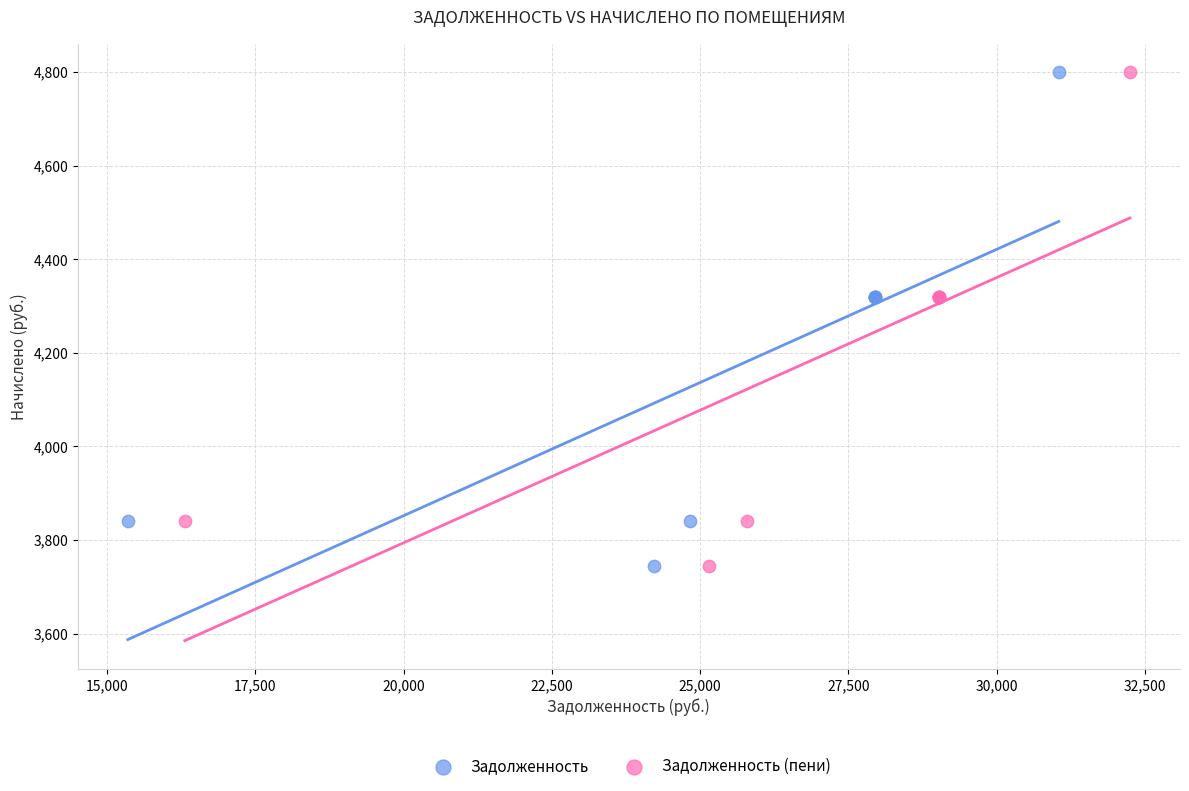

What are all the series names shown in the legend?

Задолженность, Задолженность (пени)